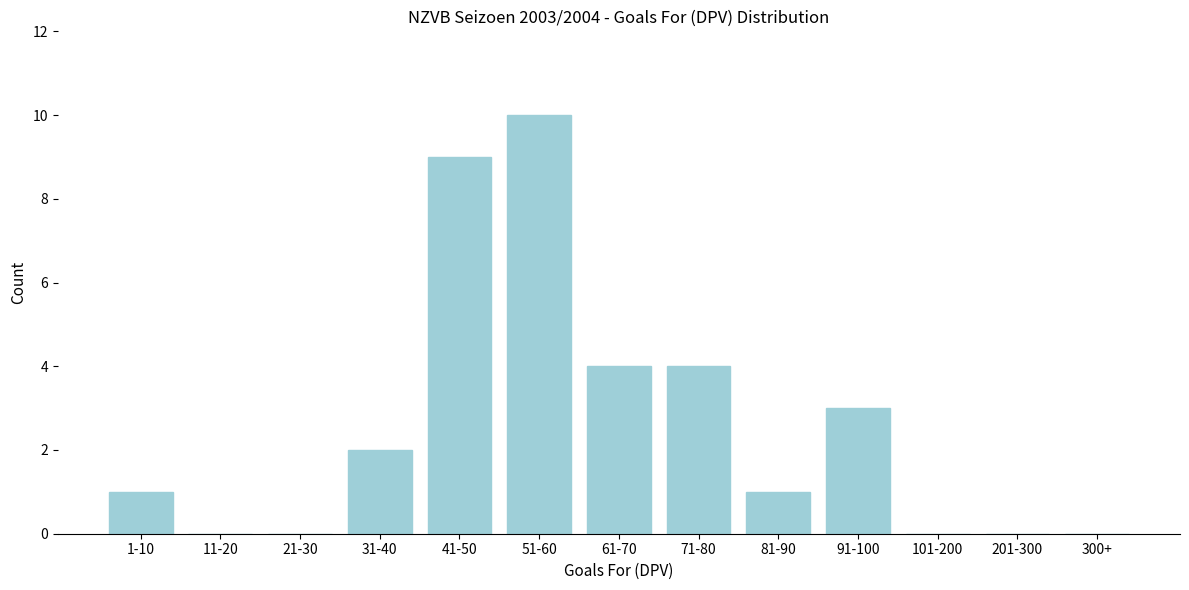

Reading left to right, list all the values displayed in this chart.

1-10=1	11-20=0	21-30=0	31-40=2	41-50=9	51-60=10	61-70=4	71-80=4	81-90=1	91-100=3	101-200=0	201-300=0	300+=0